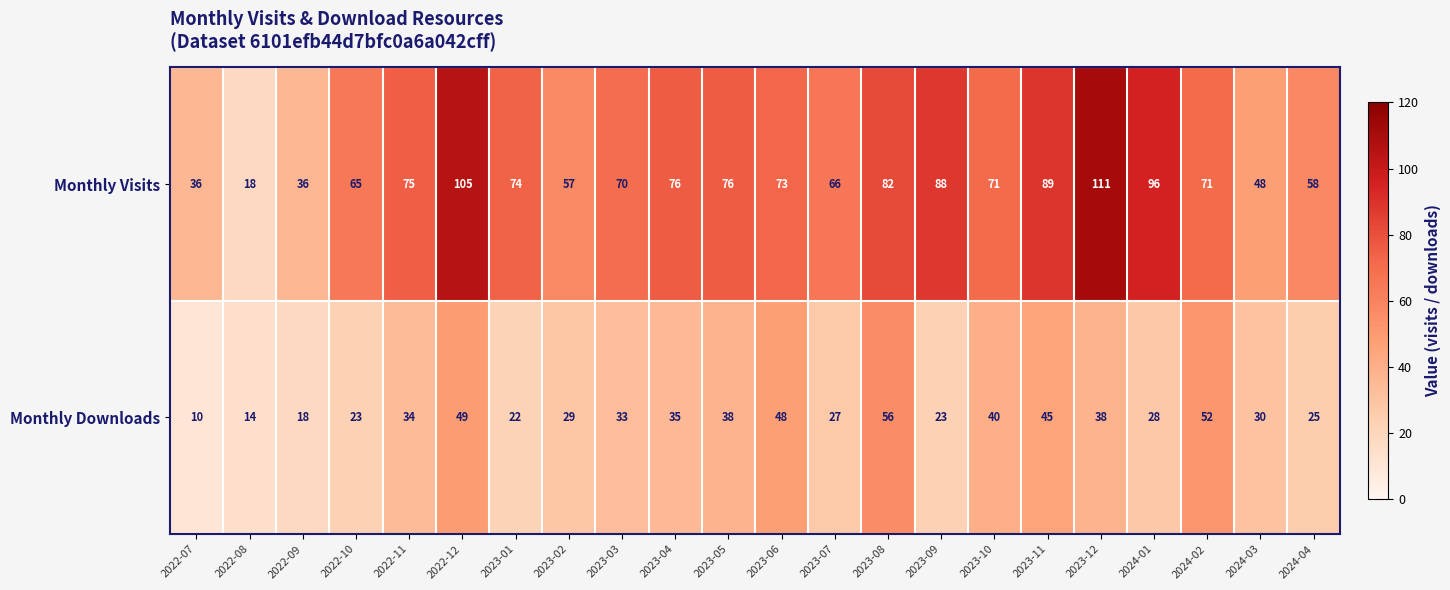

List the series in order of their peak value, lowest first.

Monthly Downloads, Monthly Visits